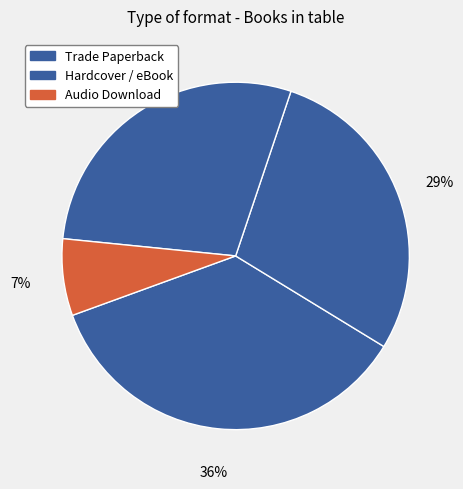

Count the number of slices in the pie.

4